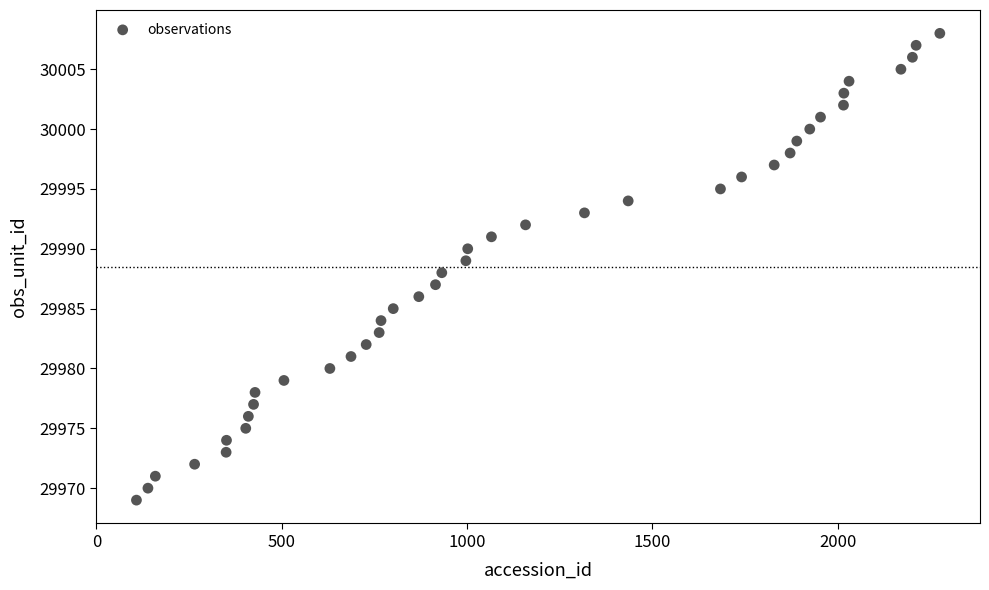

What is the range of Y values (max minus min)?

39